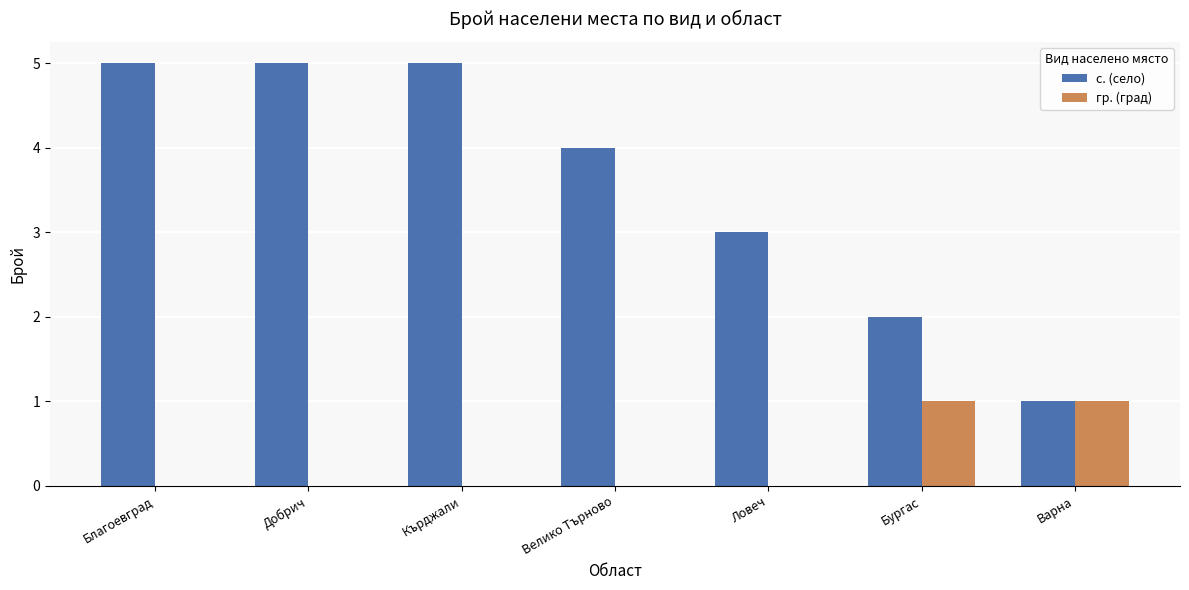

Is the value of с. (село) at Варна greater than the value of гр. (град) at Ловеч?

Yes